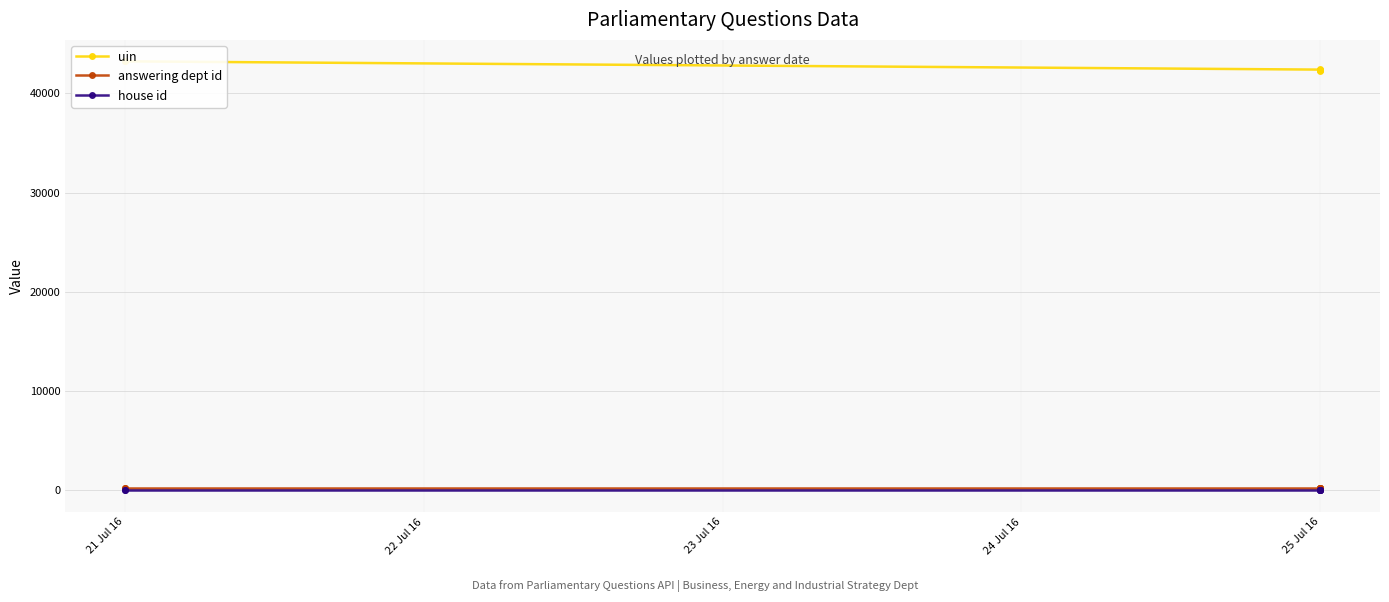

List the series in order of their peak value, lowest first.

house id, answering dept id, uin